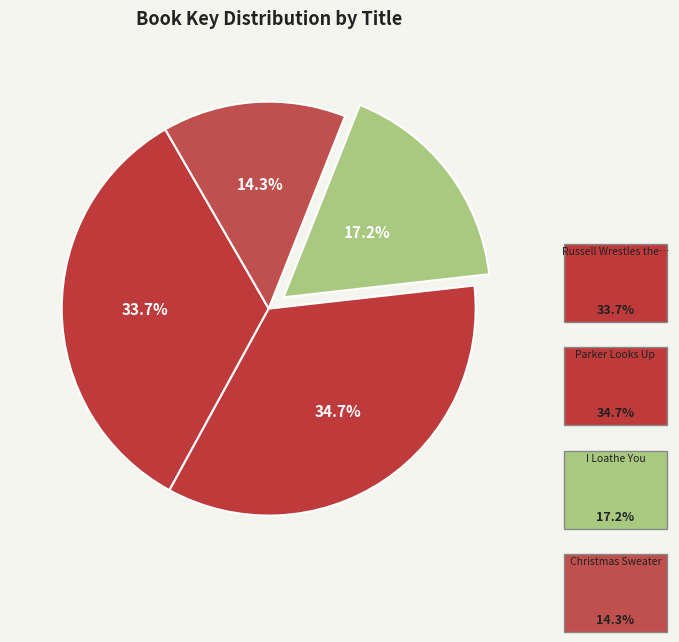

Which slice is the largest?

Parker Looks Up